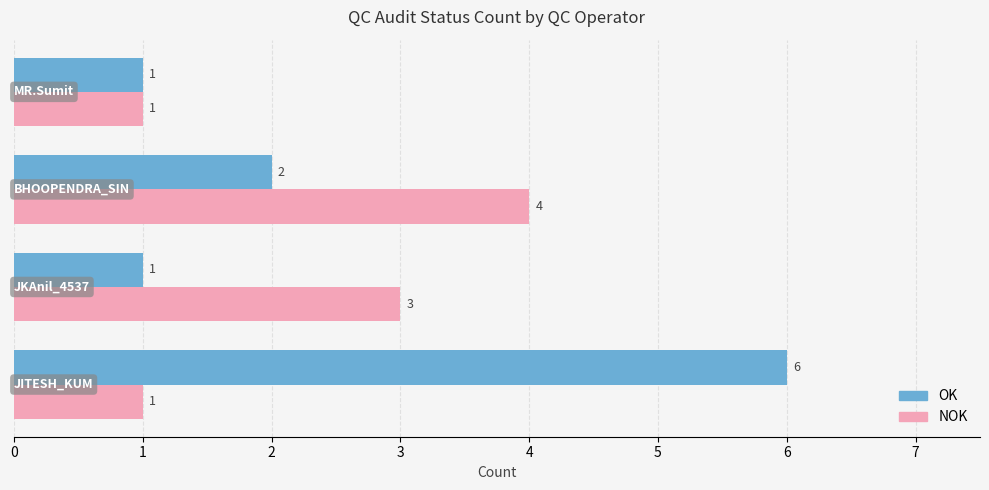

Which series has the largest total across all categories?

OK